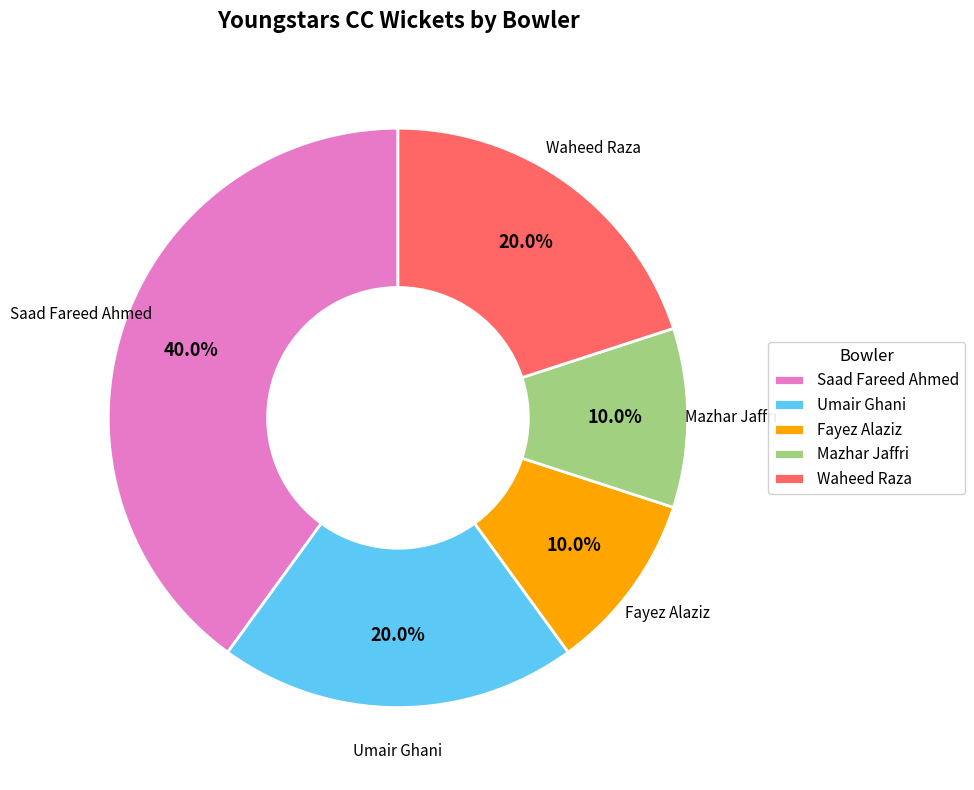

How many segments does this pie chart have?

5